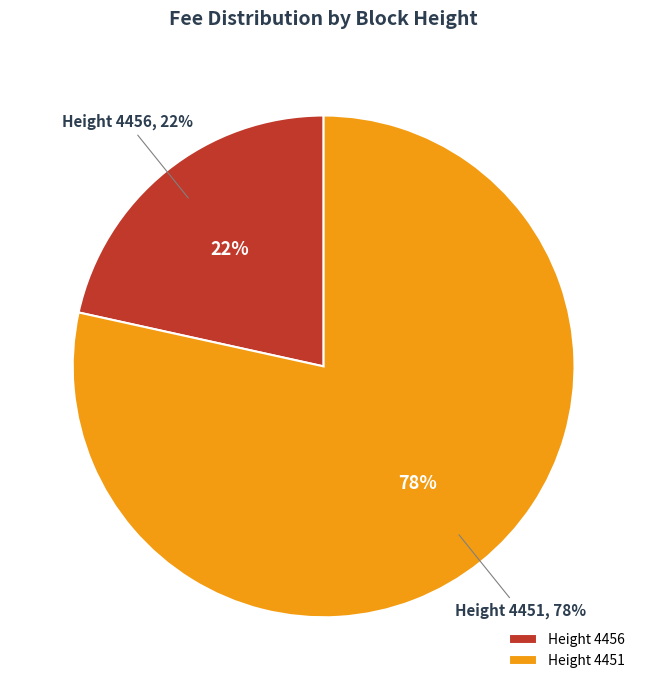

To the nearest percent, what percentage of the pie is 4451?

78%